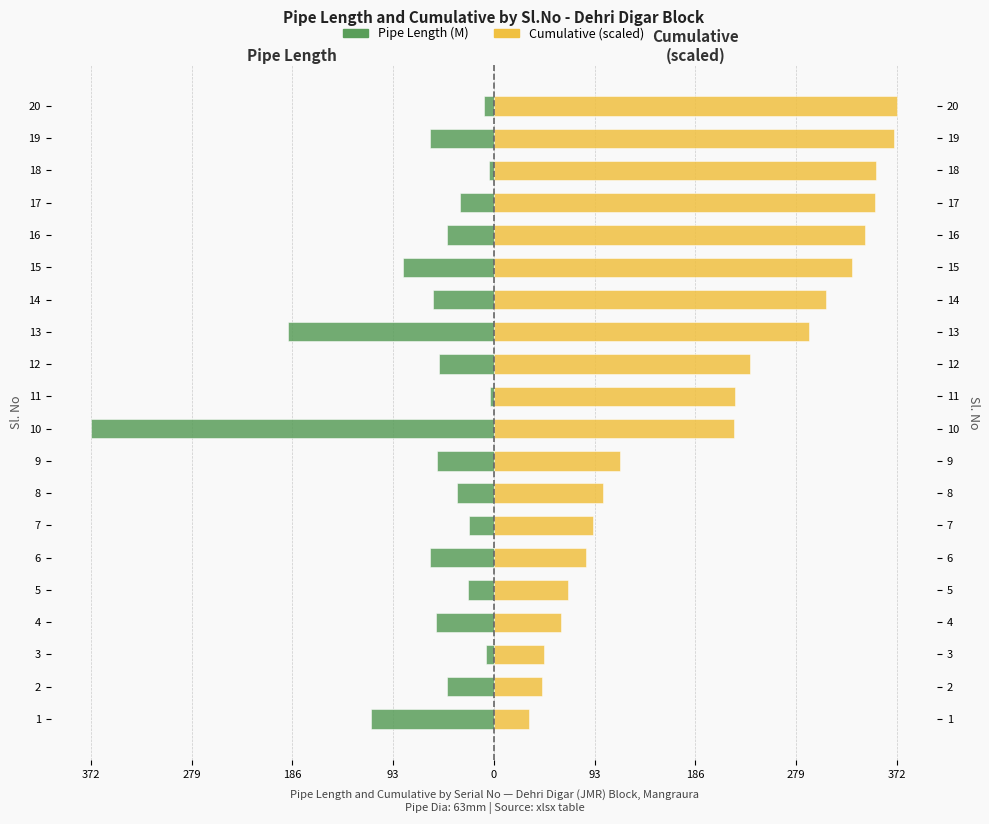

Between 6 and 19, which is larger?

6